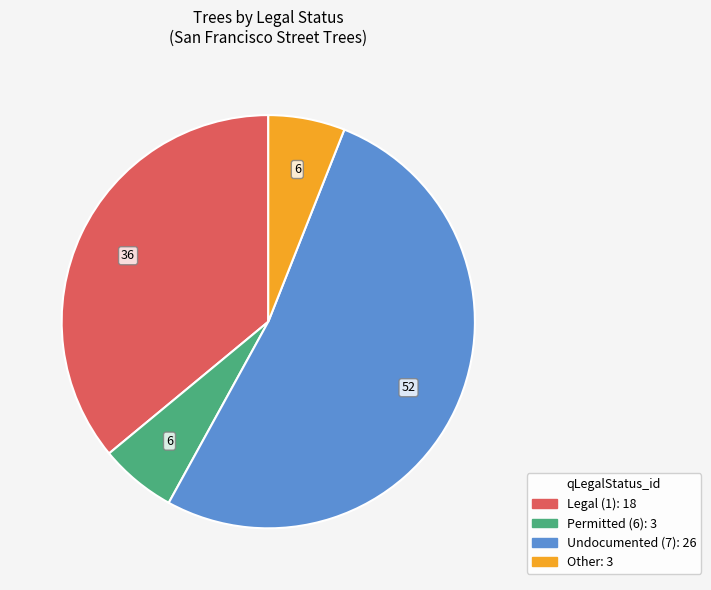

Is there a majority slice in this chart?

Yes